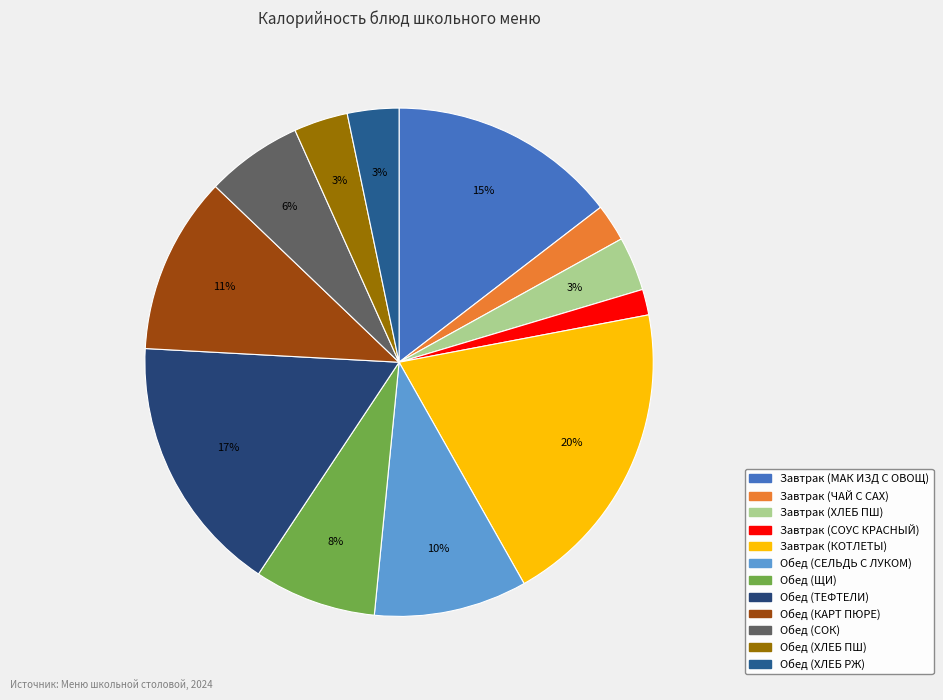

How many slices are in this pie chart?

12